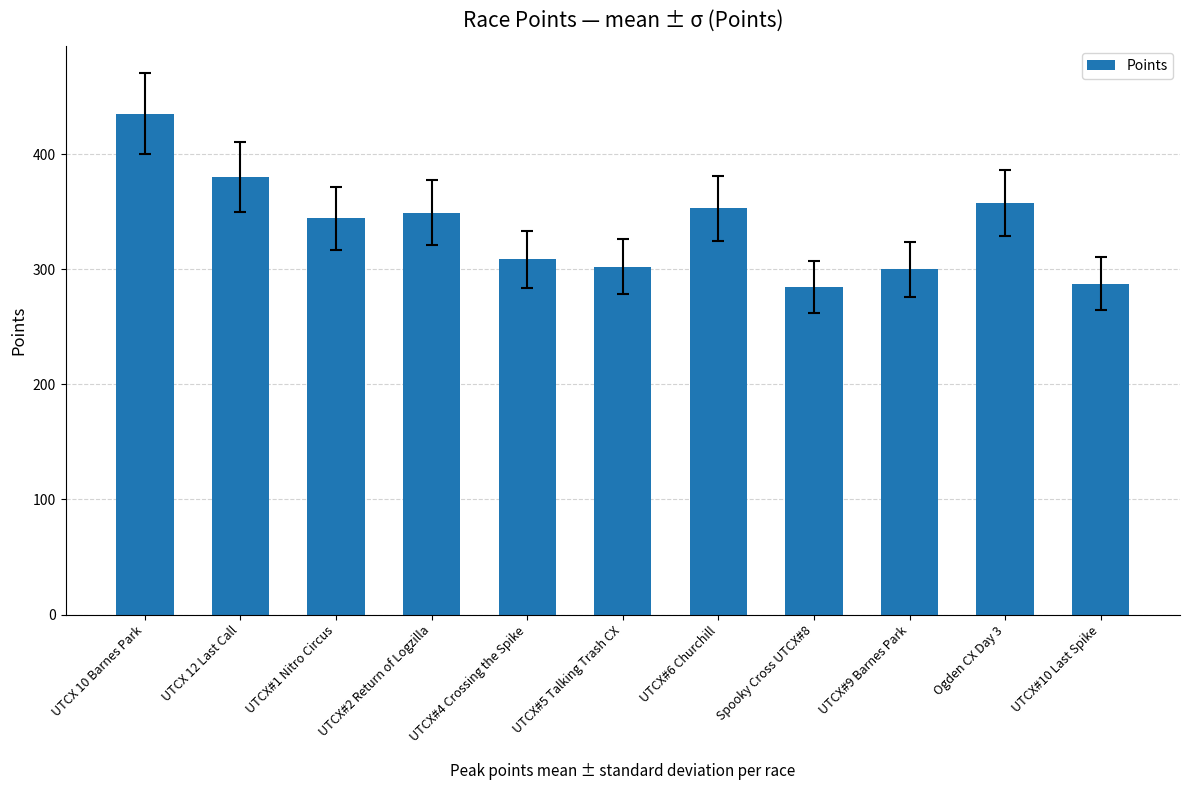

What is the ratio of the value at Ogden CX Day 3 to the value at UTCX#10 Last Spike?

1.2